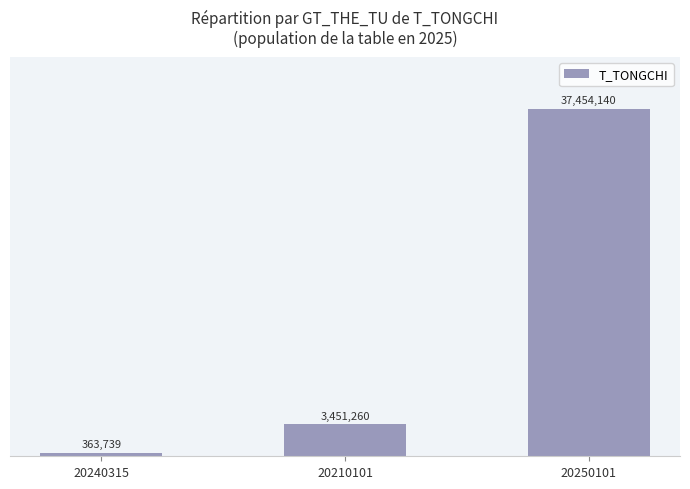

What is the value of the 1st bar from the left?

363739